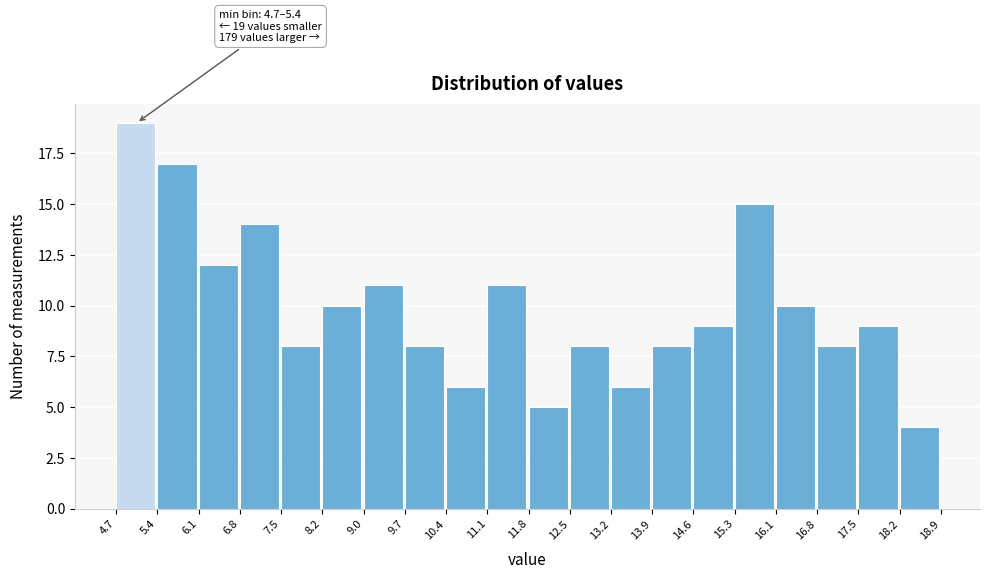

Over which range of the x-axis is the bar tallest?

4.7 to 5.4